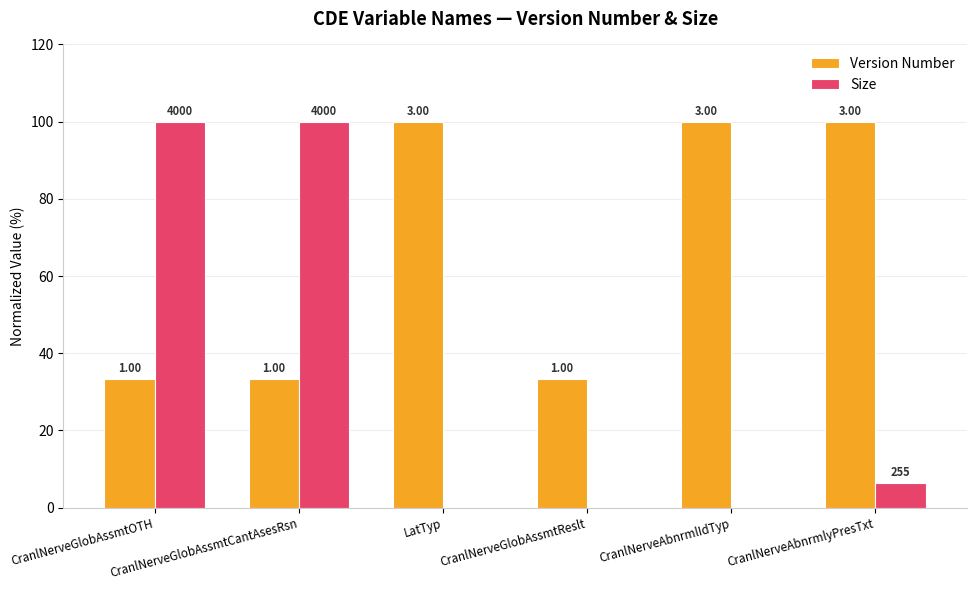

Are the bars horizontal?

No